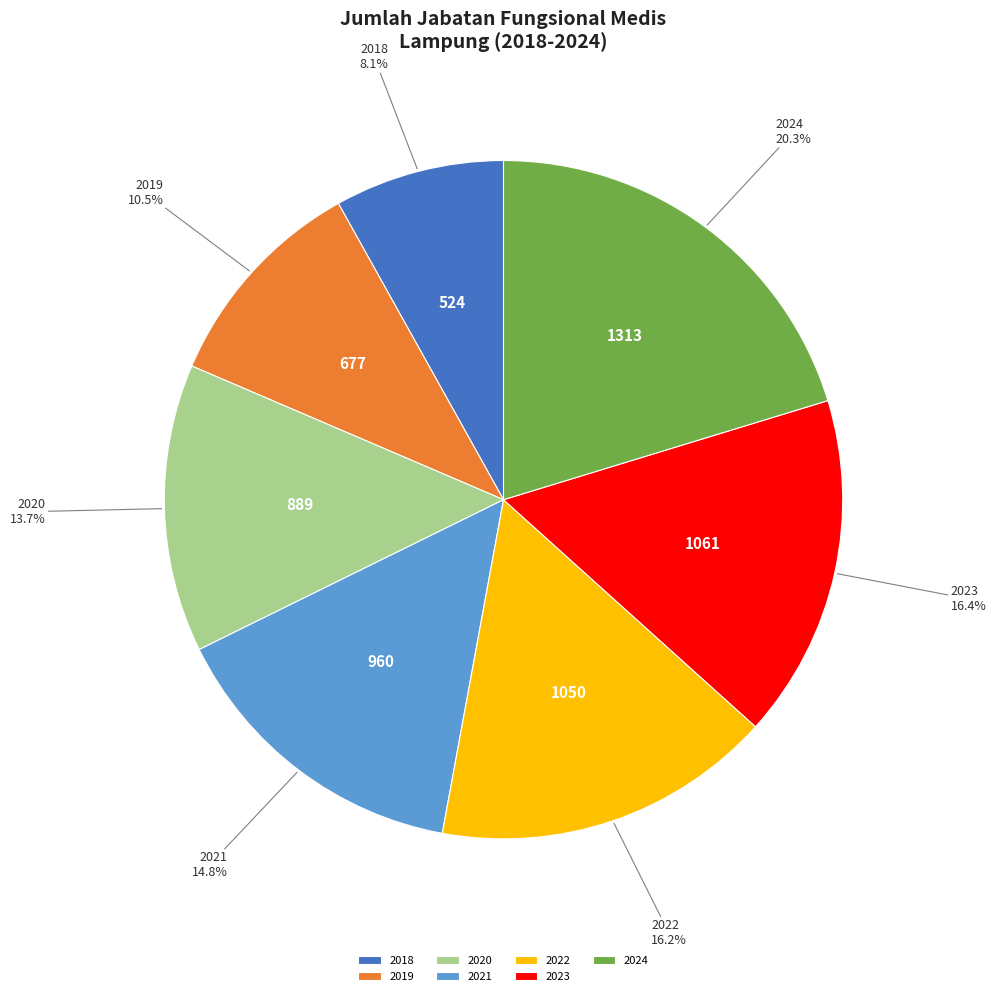

To the nearest percent, what is the difference between the largest and smallest slice percentages?

12%